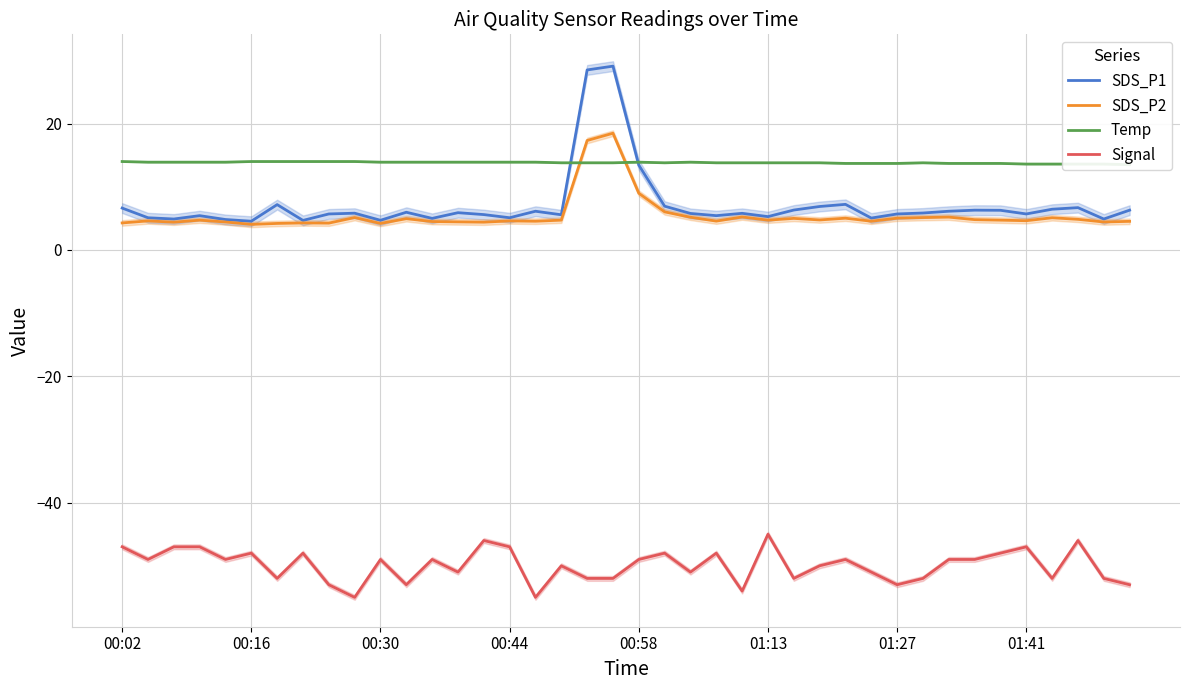

True or false: SDS_P1 and Temp cross at least once.

True